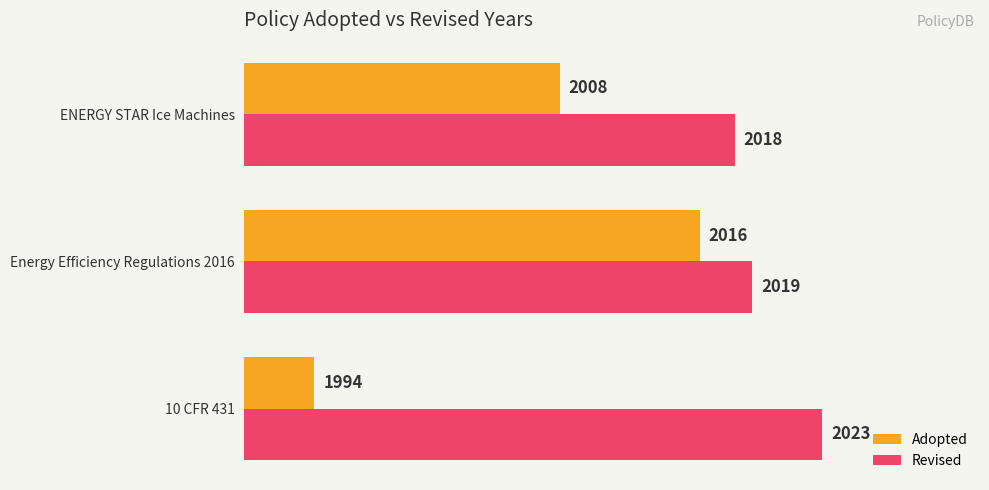

Which series has the largest range (max minus min)?

Adopted